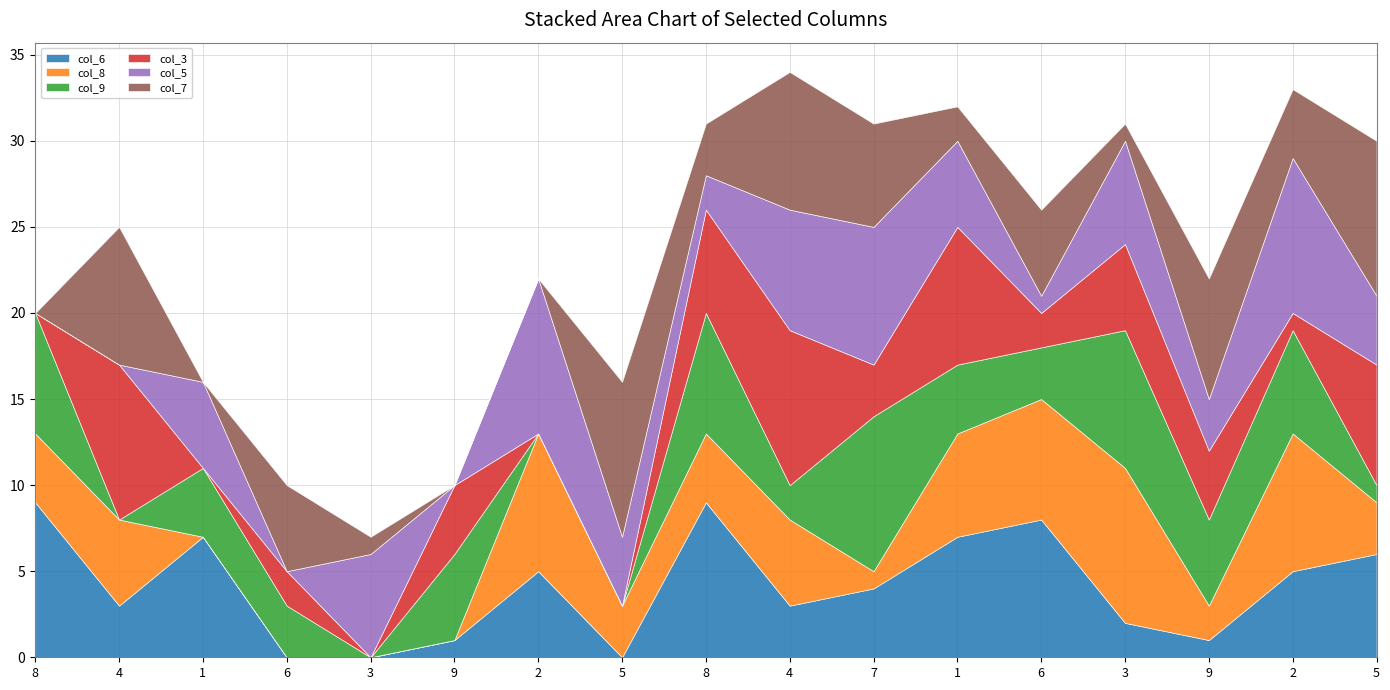

What is the label of the 9th point from the right?

8